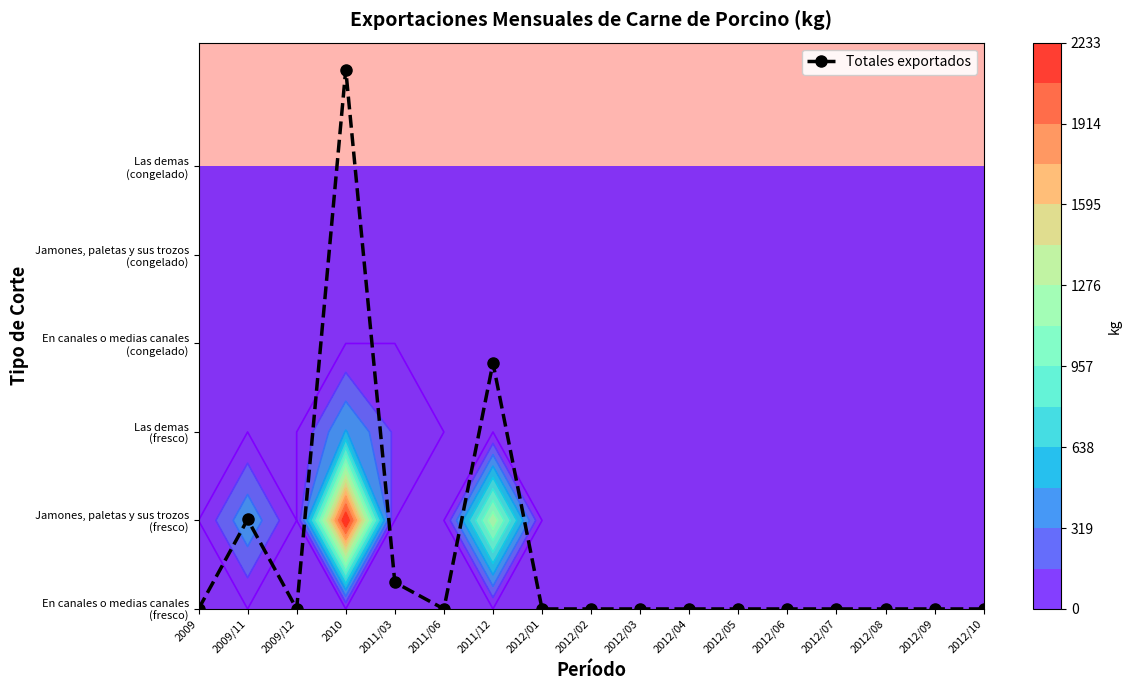

Reading left to right, transcribe all the data shown in this chart.

0.0	1.0	0.0	6.1	0.3	0.0	2.8	0.0	0.0	0.0	0.0	0.0	0.0	0.0	0.0	0.0	0.0